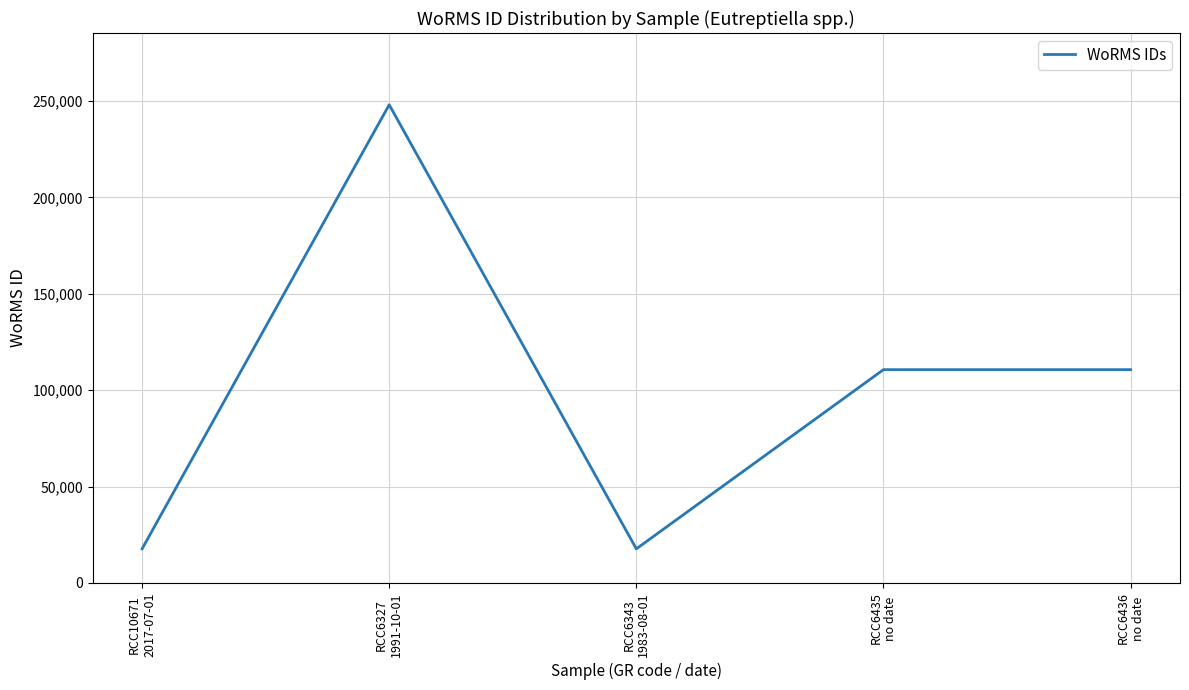

What is the smallest value displayed?

17657